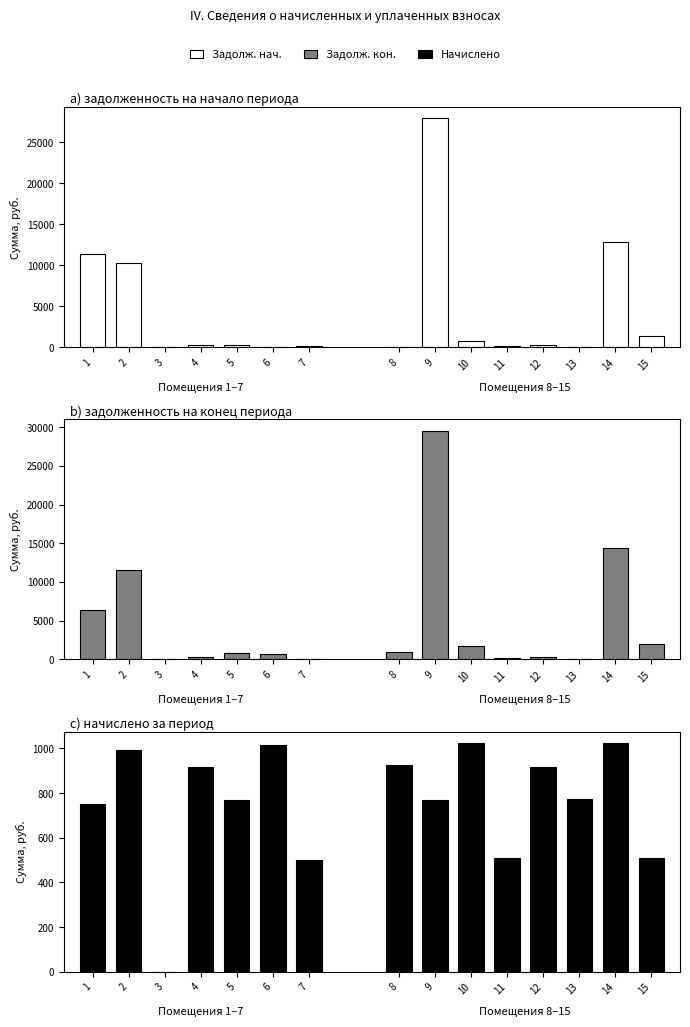

List the series in order of their peak value, highest first.

Задолженность кон., Задолженность нач., Начислено